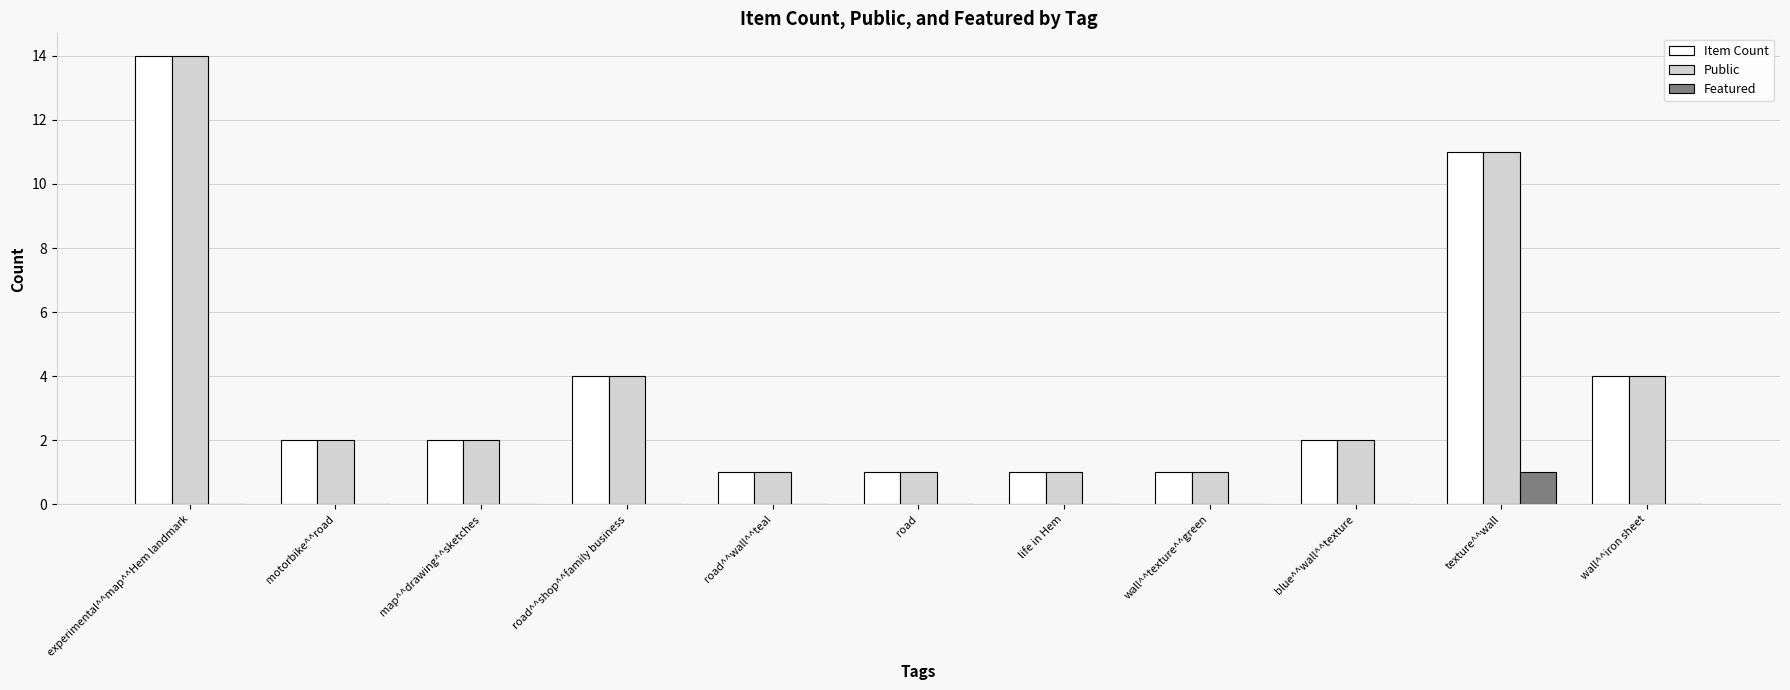

At which category is the sum across all series the highest?

experimental^^map^^Hem landmark